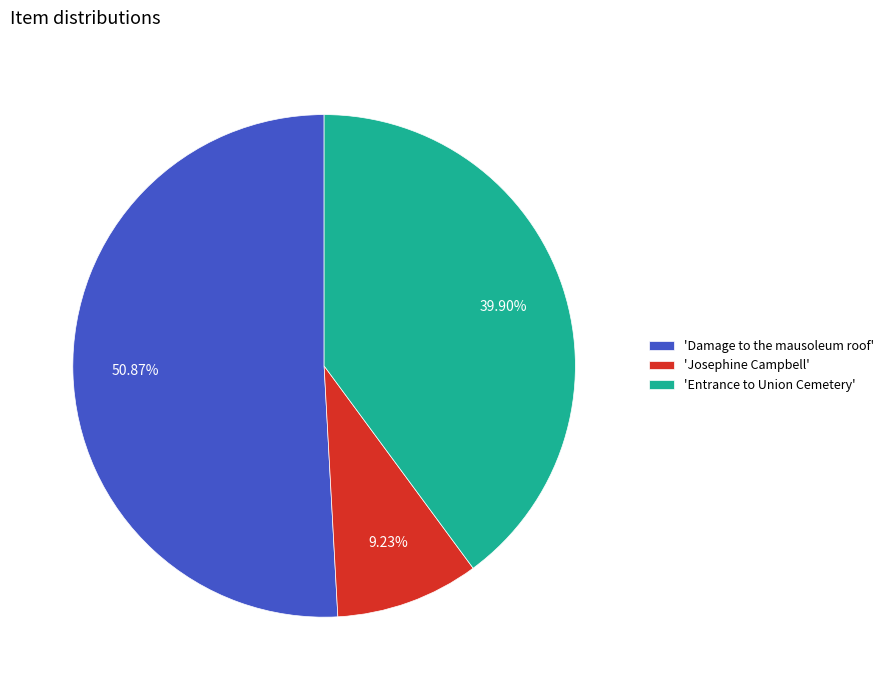

Does any single category account for the majority?

Yes